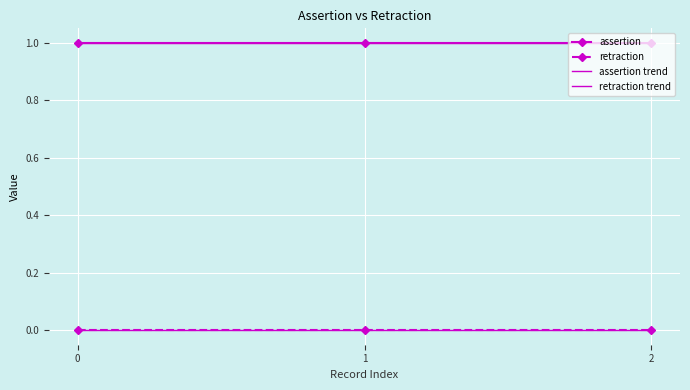

Reading right to left, list all the values displayed in this chart.

assertion: 1.0	1.0	1.0
retraction: 0.0	0.0	0.0
assertion trend: 1.0	1.0	1.0
retraction trend: 0.0	0.0	0.0